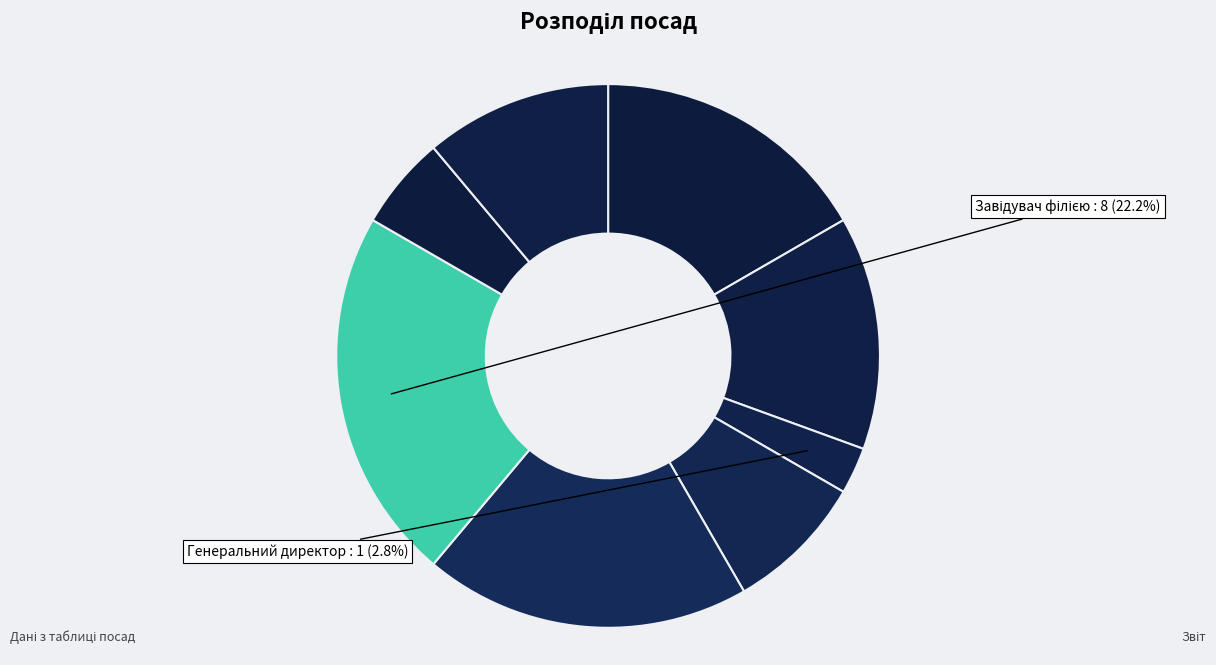

Count the number of slices in the pie.

8